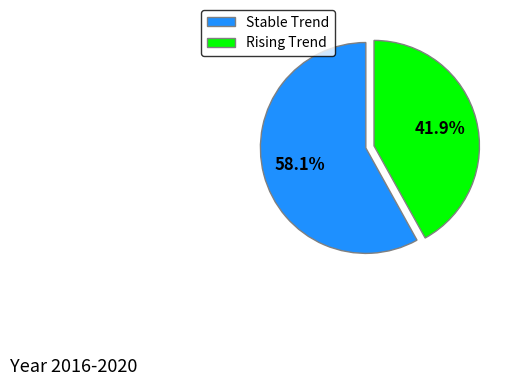

What is the smallest slice in the pie chart?

Rising Trend